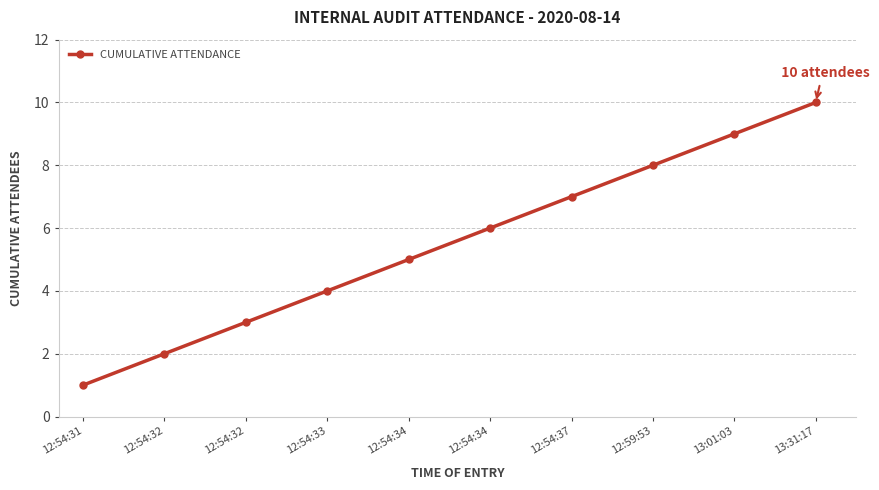

Does the chart have visible grid lines?

Yes